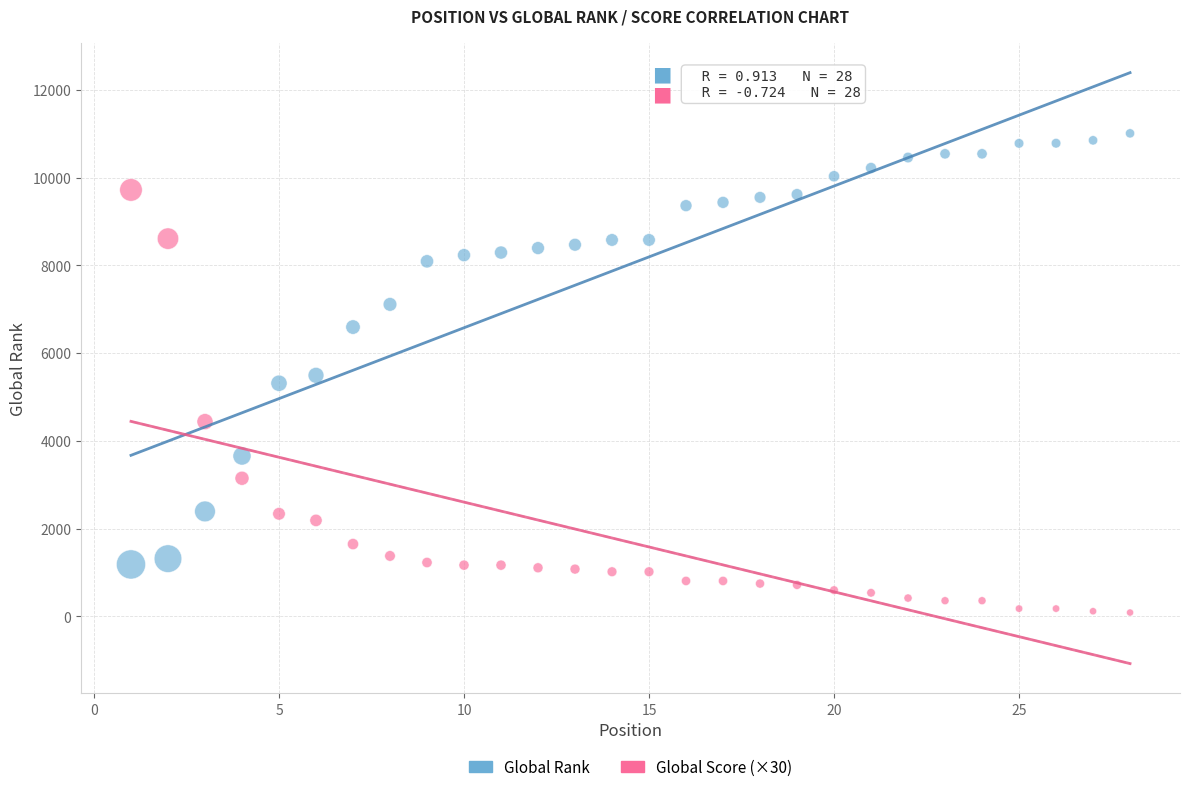

Across all data points, what is the range of X values (max minus min)?

27